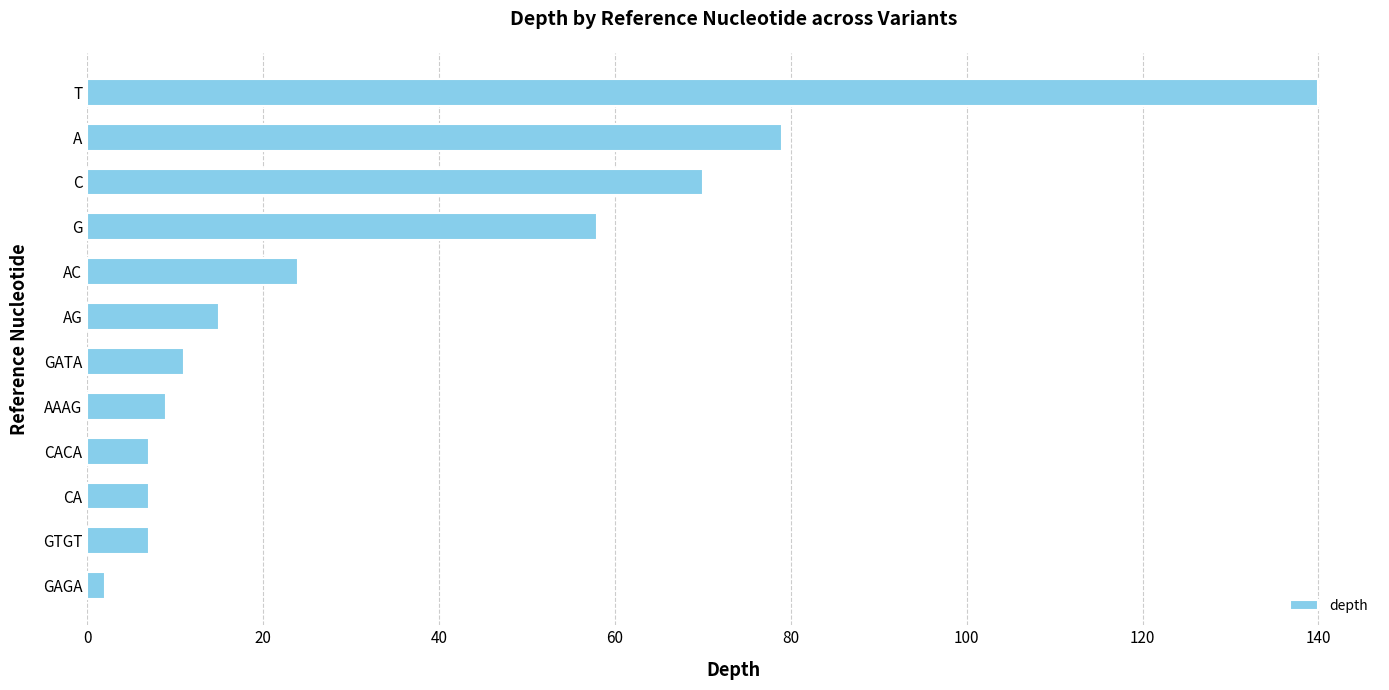

At which category does the chart reach its minimum across all series?

GAGA